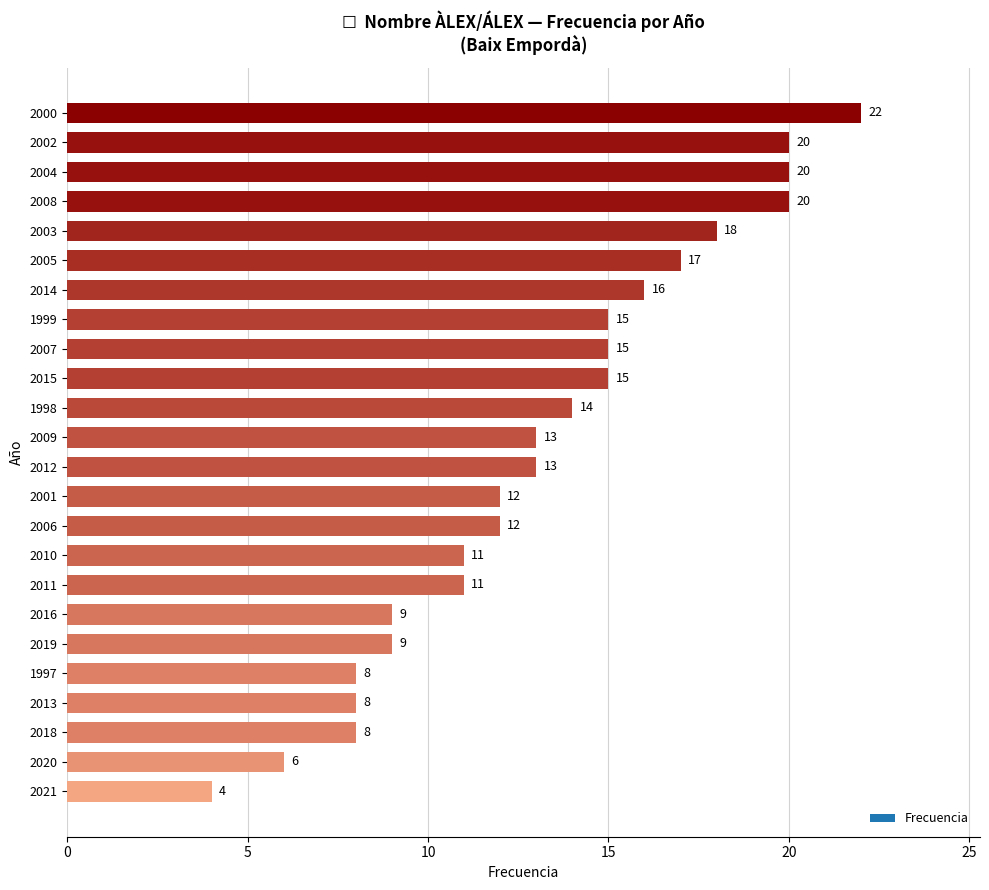

The chart shows a value of 16 at 2016. True or false?

False